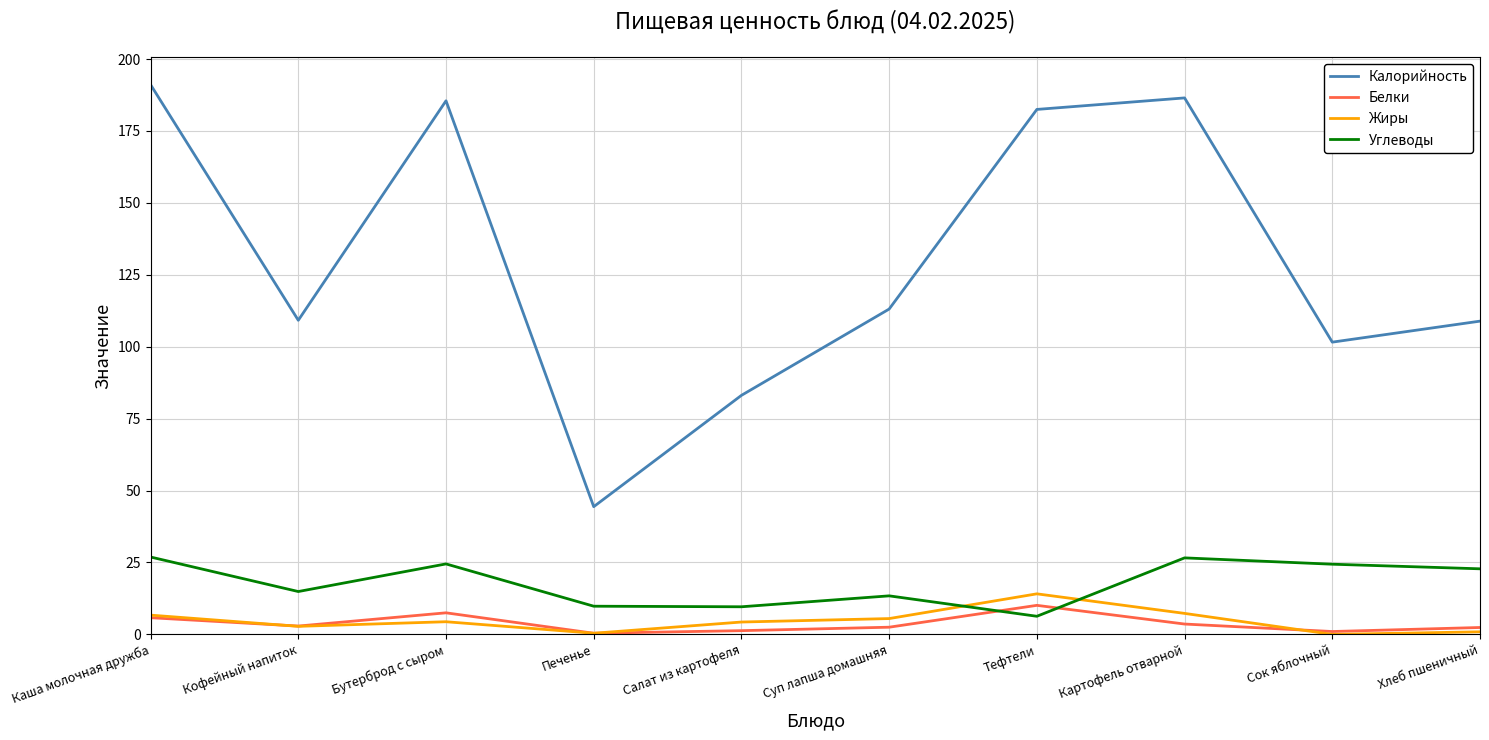

Between Бутерброд с сыром and Хлеб пшеничный, which series saw the biggest shift?

Калорийность